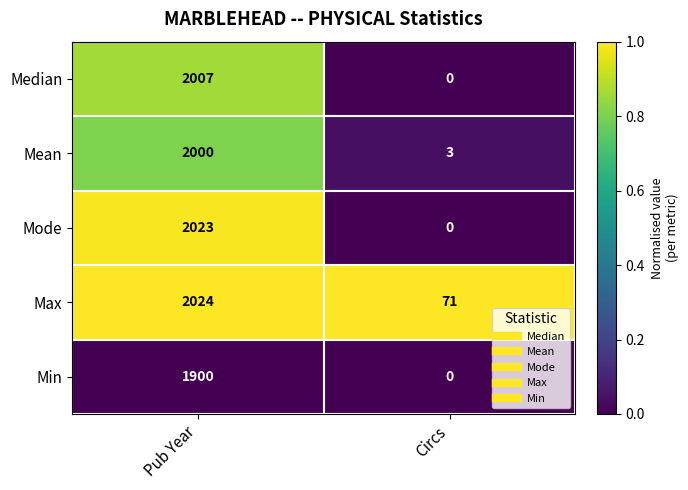

Which series has the largest range (max minus min)?

Mode